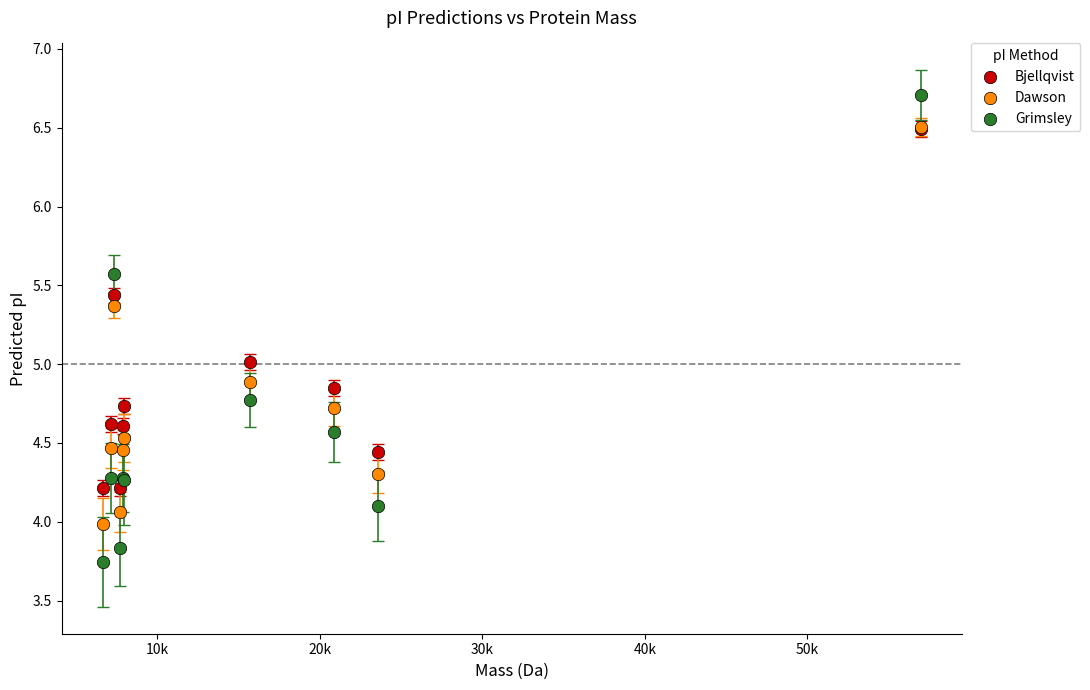

What are all the series names shown in the legend?

Bjellqvist, Dawson, Grimsley